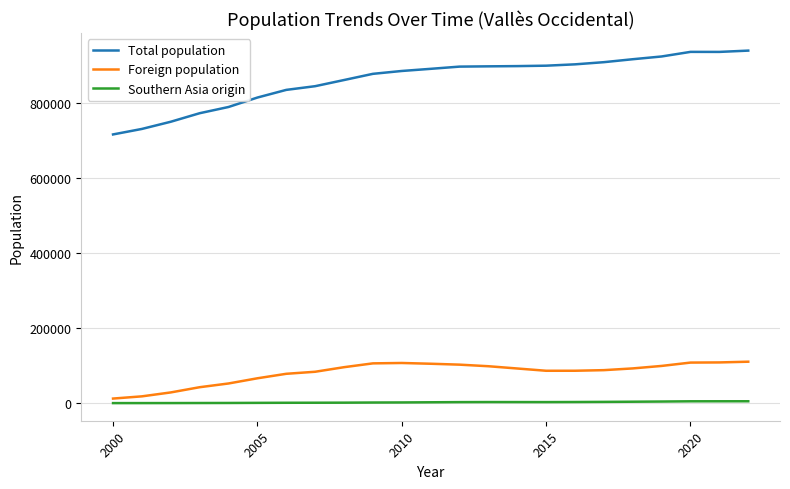

What is the maximum value for Foreign population?

110621